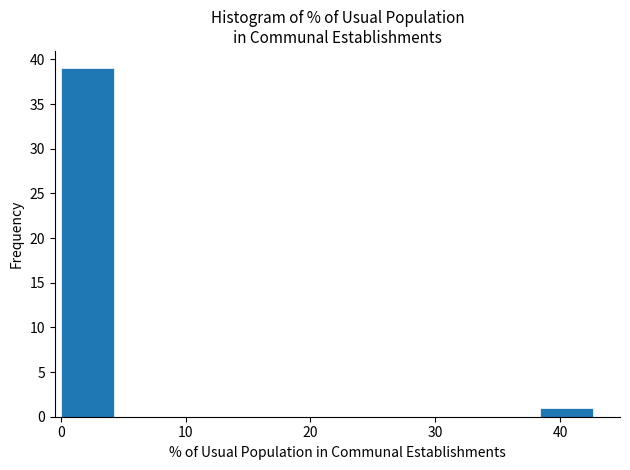

Reading left to right, transcribe this chart: for each bar, give the range it covers on the x-axis and its height. Neither the bar edges nor the heights are printed on the chart, so give them approximately, as read against the axes.

0 to 4: 39
4 to 9: 0
9 to 13: 0
13 to 17: 0
17 to 21: 0
21 to 26: 0
26 to 30: 0
30 to 34: 0
34 to 38: 0
38 to 43: 1